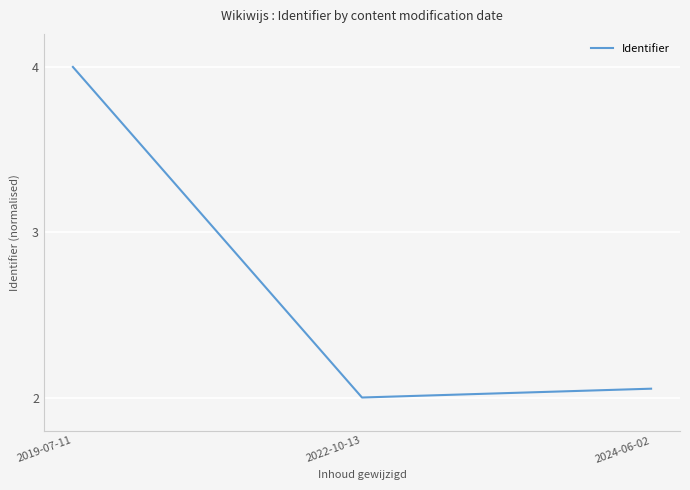

Does the chart have visible grid lines?

Yes